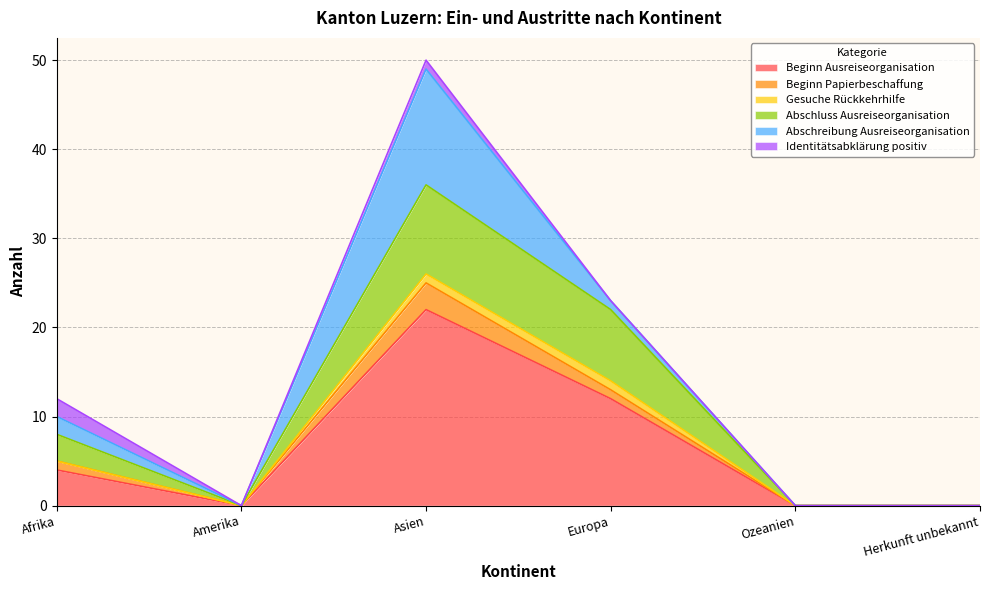

At which category is the sum across all series the highest?

Asien